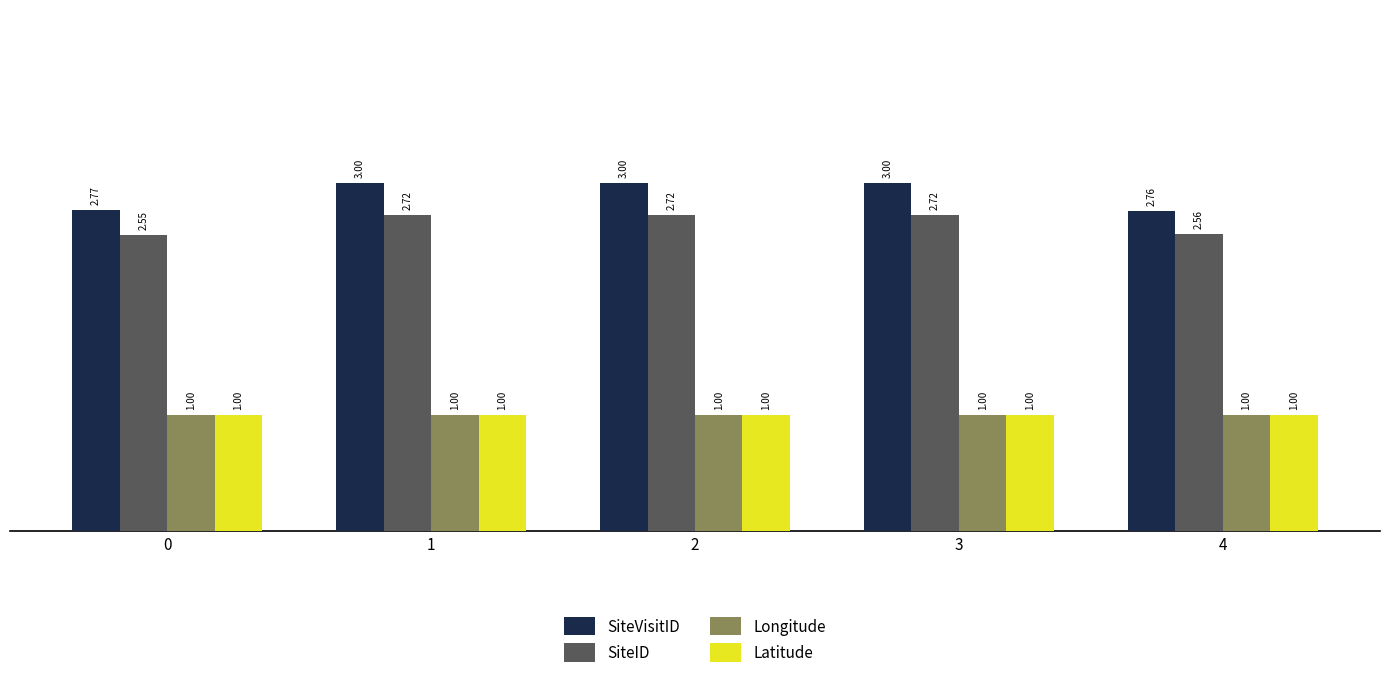

What are all the series names shown in the legend?

SiteVisitID, SiteID, Longitude, Latitude